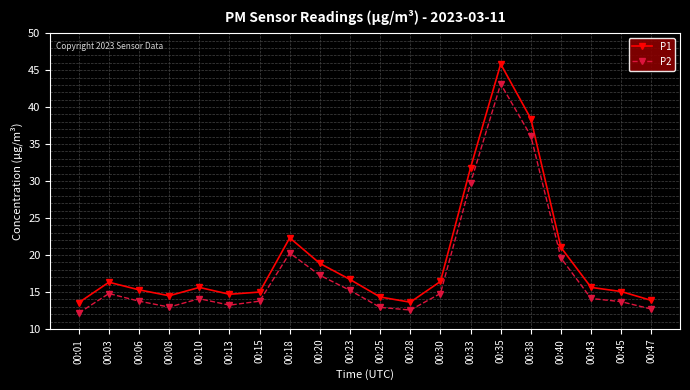

Which series changed the most between 00:13 and 00:38?

P1